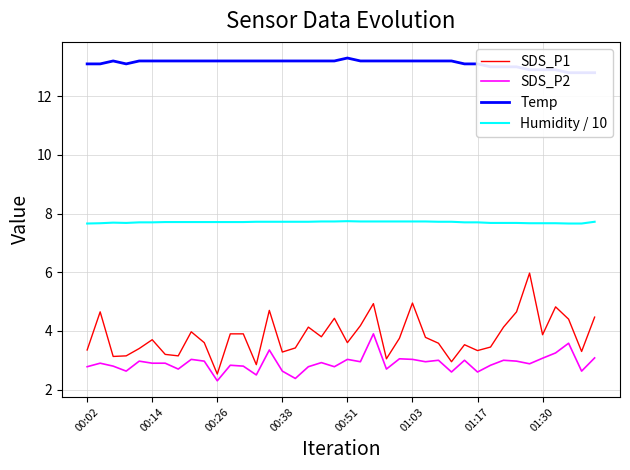

What is the minimum value for Humidity / 10?

7.7